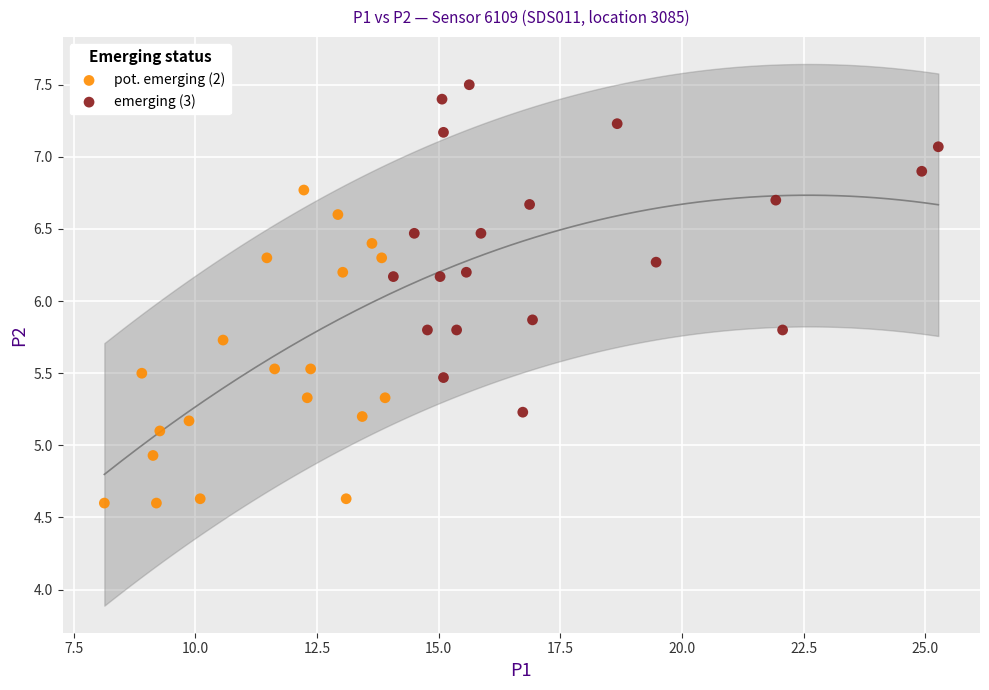

Which series contains the highest Y value?

emerging (3)